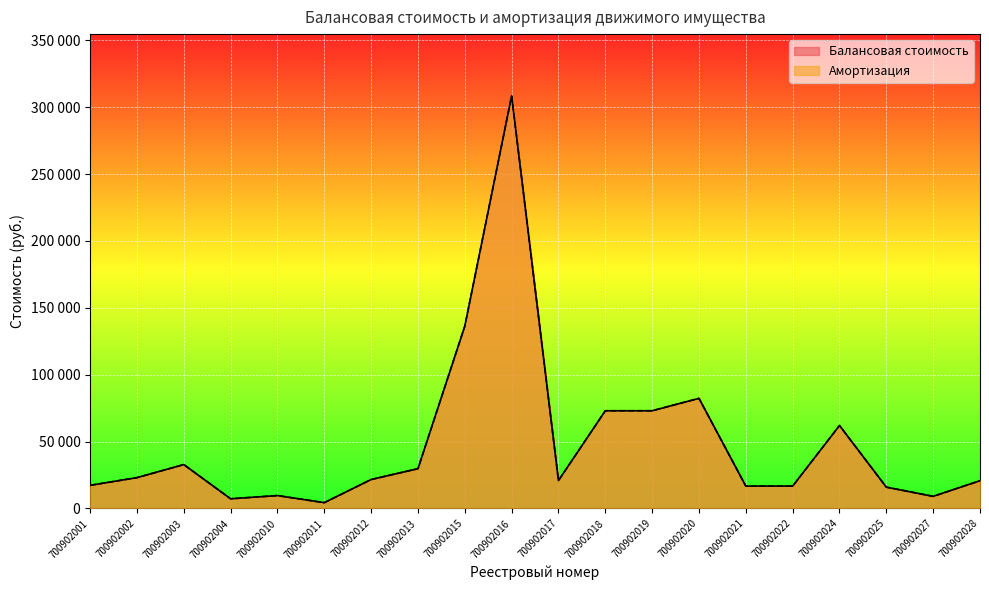

At how many categories does at least one series exceed 203934?

1